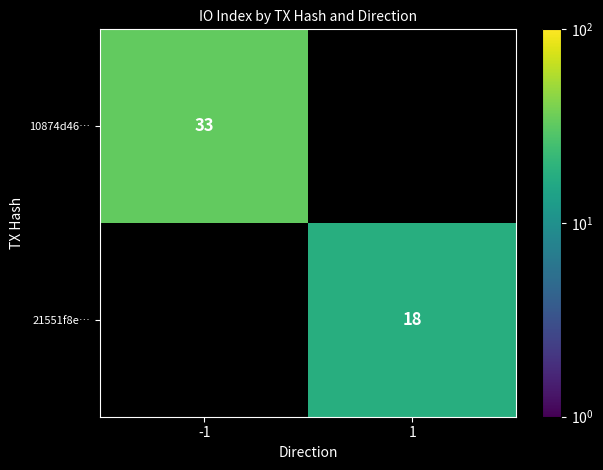

Is it true that 10874d46… equals 50 at -1?

False